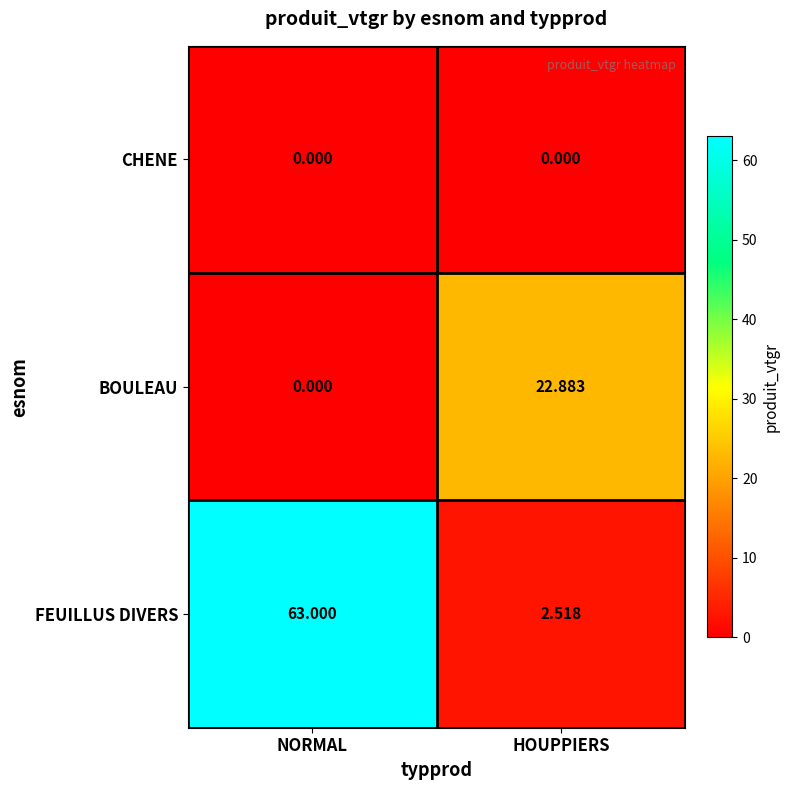

Between NORMAL and HOUPPIERS, which series saw the biggest shift?

FEUILLUS DIVERS